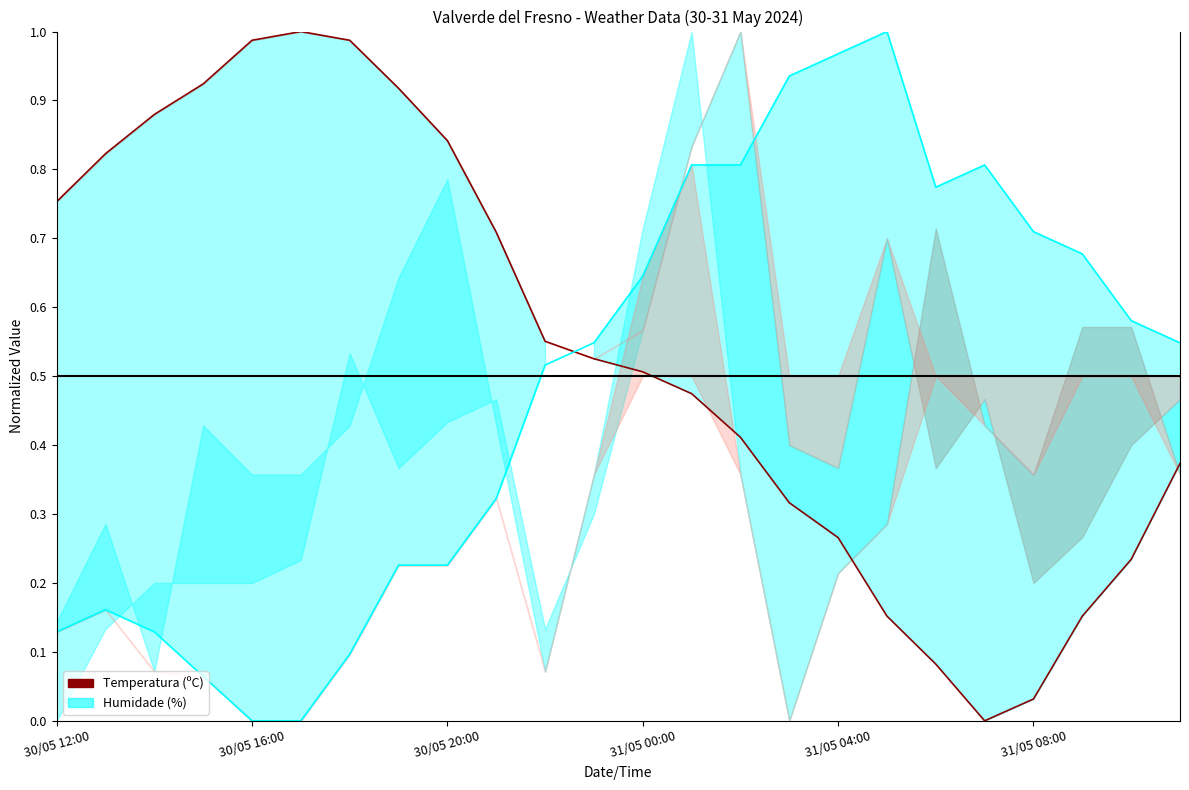

At which category is the sum across all series the highest?

13